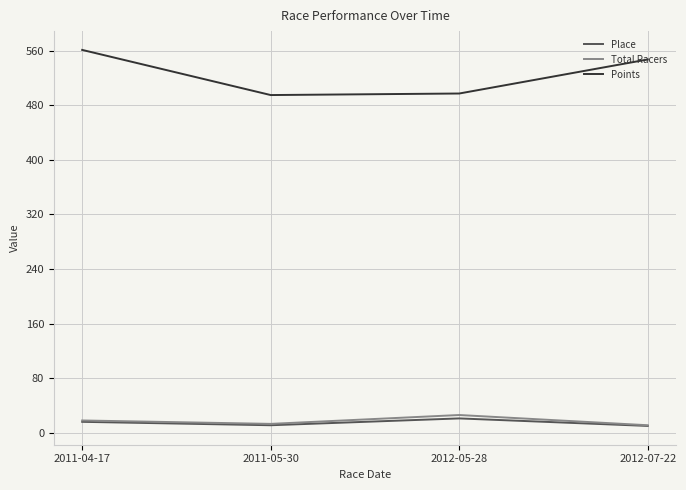

What is the sum of the Points values at 2011-04-17 and 2012-05-28?

1058.4